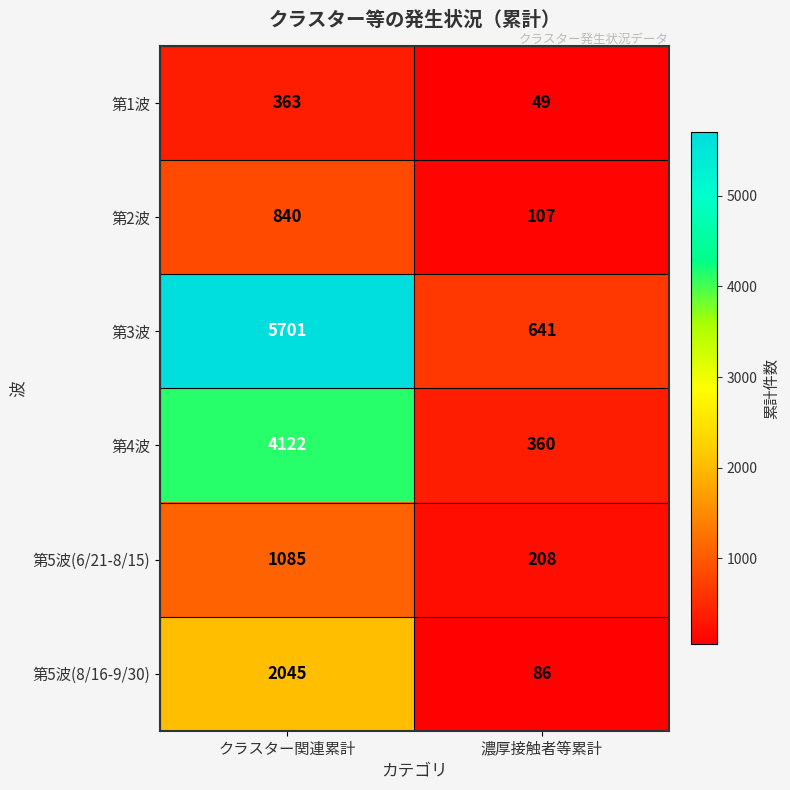

Reading left to right, transcribe all the data shown in this chart.

第1波: 363	49
第2波: 840	107
第3波: 5701	641
第4波: 4122	360
第5波(6/21-8/15): 1085	208
第5波(8/16-9/30): 2045	86